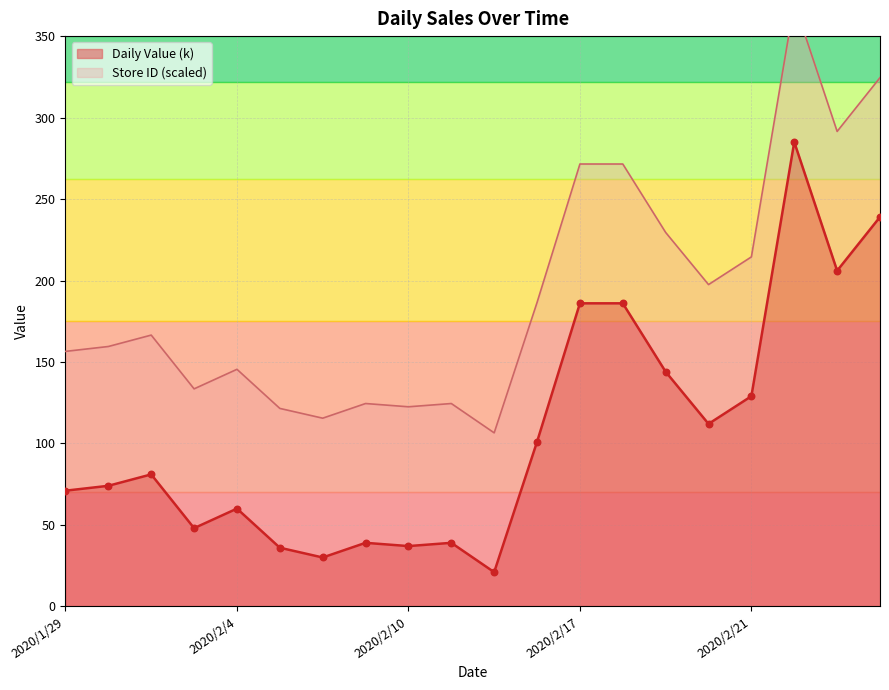

Between 2020/2/12 and 2020/2/26, which is larger?

2020/2/26